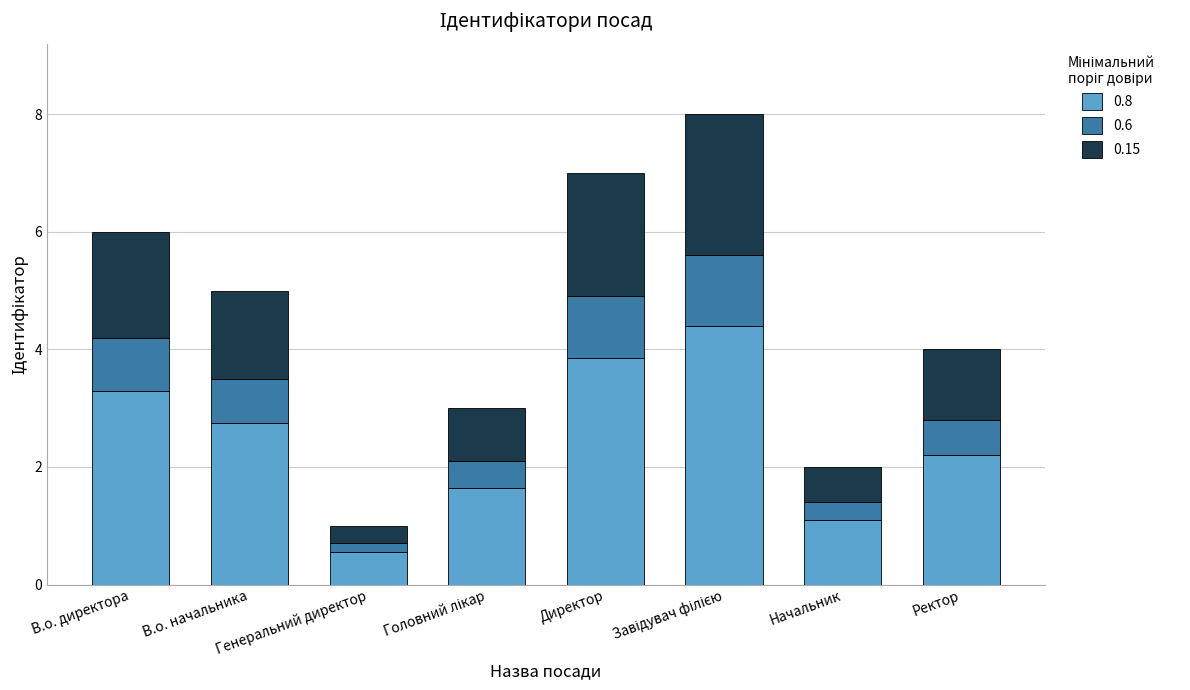

How many data points in 0.8 are above 2?

5